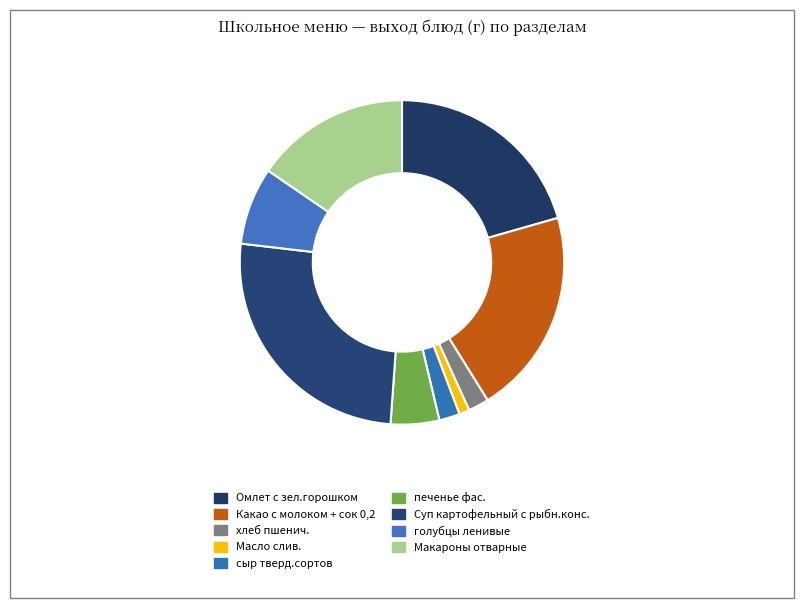

How much of the chart is everything except Омлет с зел.горошком?

79.4%